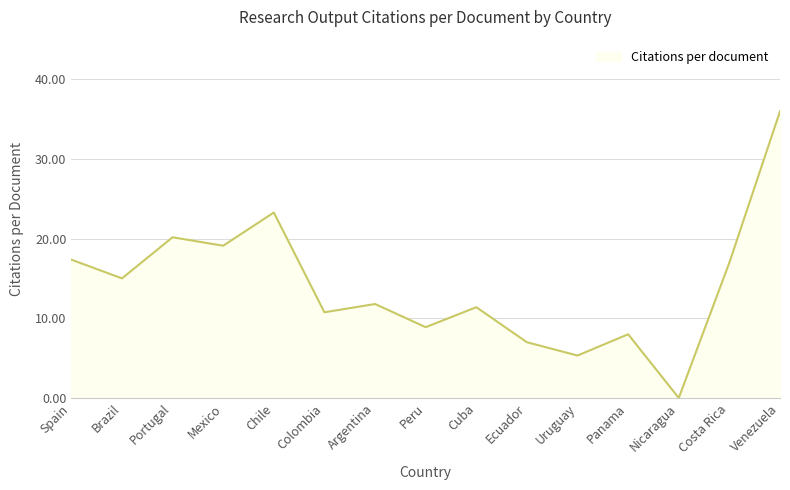

What is the difference between the values at Peru and Colombia?

1.9